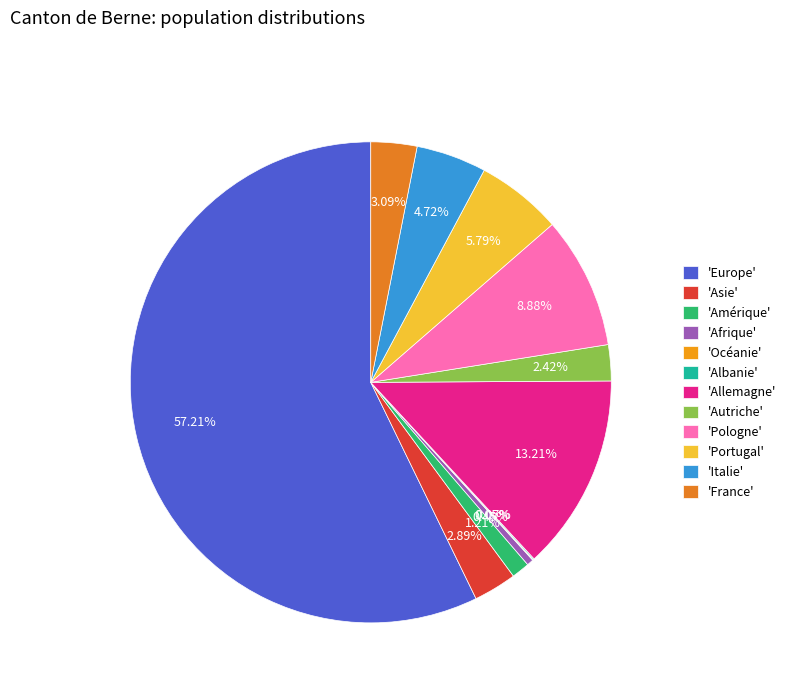

Does any single category account for the majority?

Yes